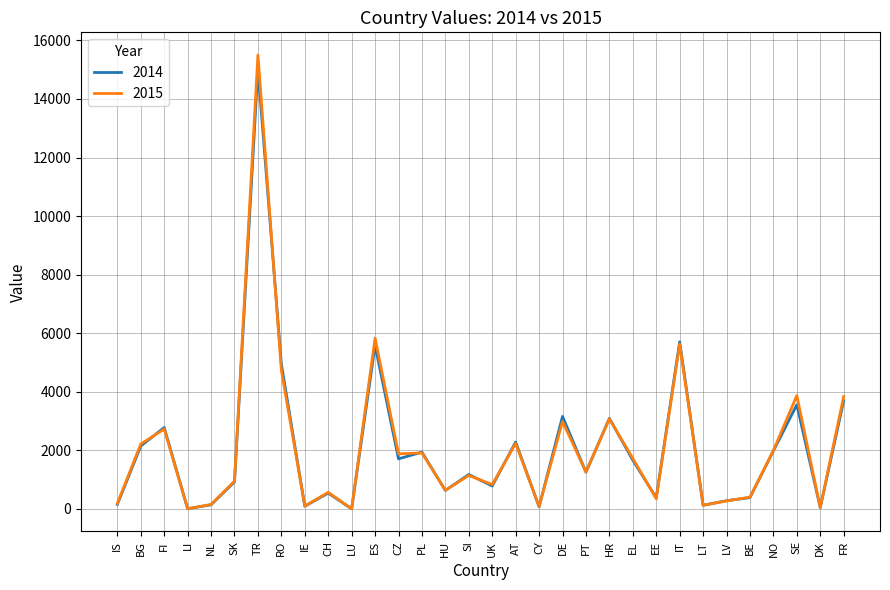

What is the difference between the maximum and minimum values in the 2015 series?

15498